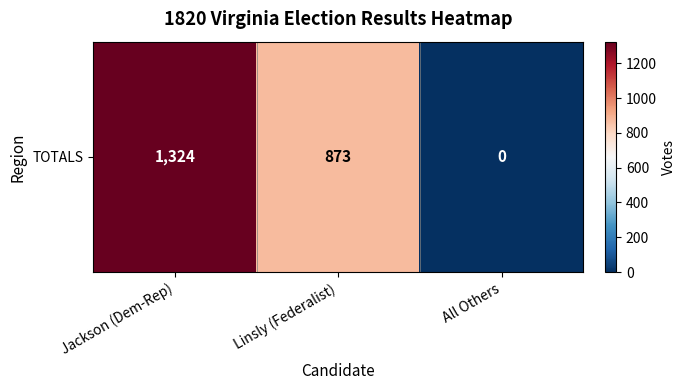

Reading left to right, transcribe all the data shown in this chart.

Jackson (Dem-Rep)=1324	Linsly (Federalist)=873	All Others=0